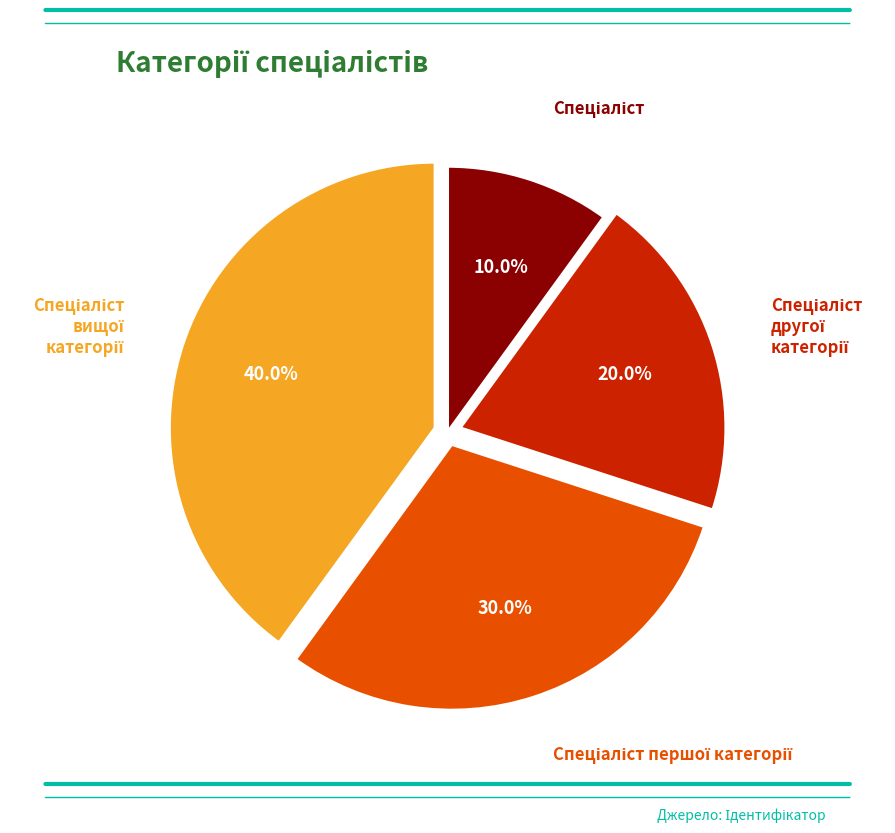

How many segments does this pie chart have?

4